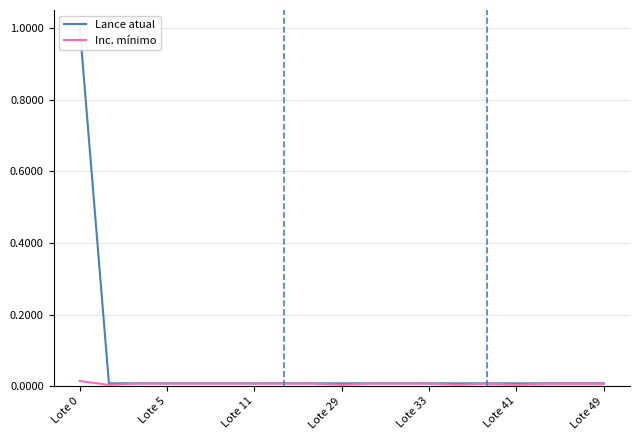

List the series in order of their overall mean, lowest first.

Inc. mínimo, Lance atual